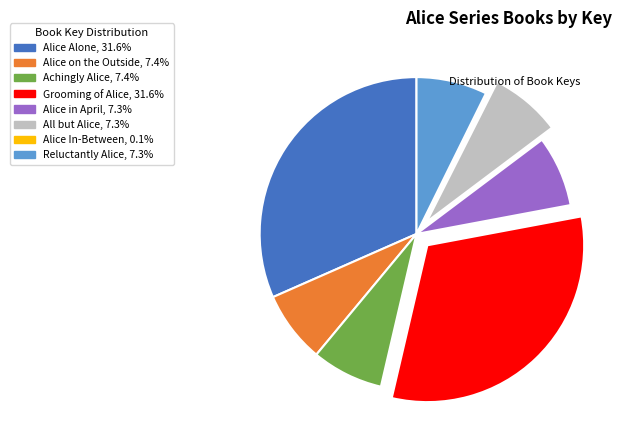

What is the ratio of the value at Alice Alone to the value at Alice in April?

4.3